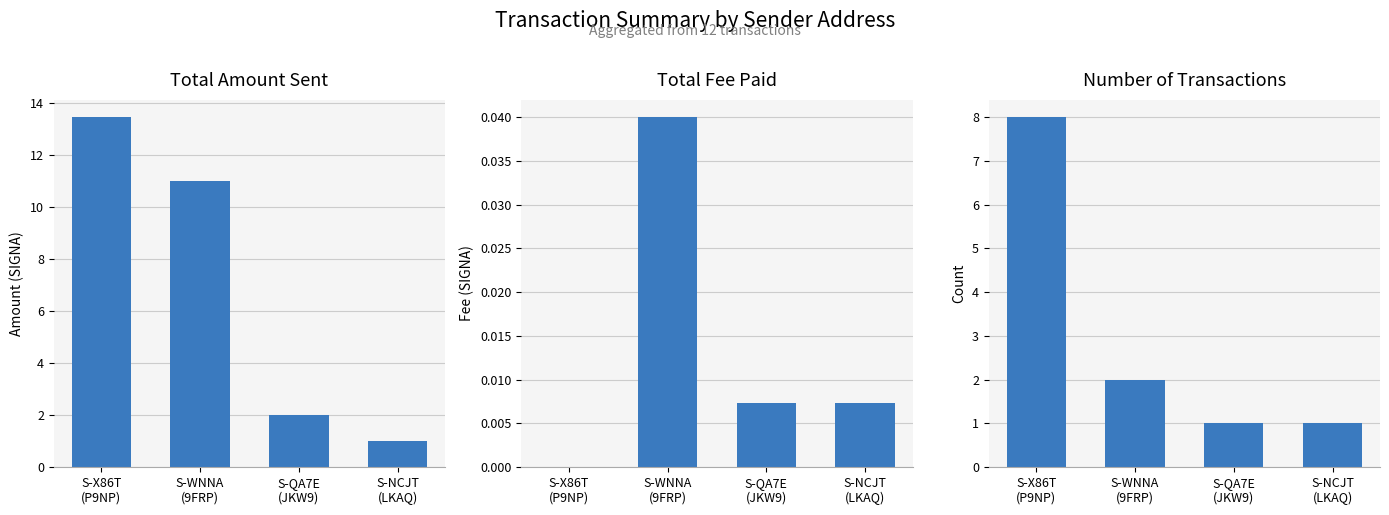

How many groups of bars are there?

4